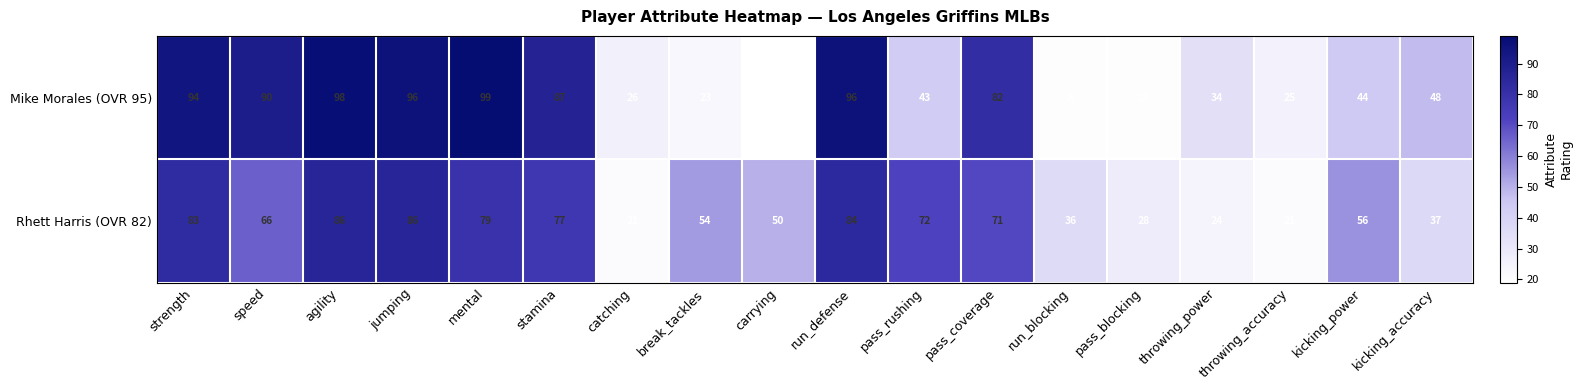

Is it true that Rhett Harris (OVR 82) equals 142 at agility?

False